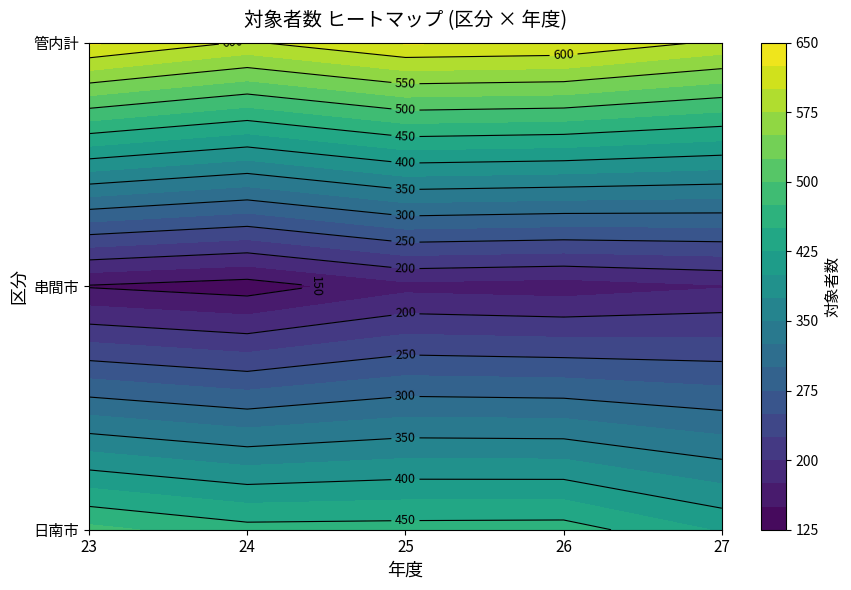

At how many categories does at least one series exceed 454?

5